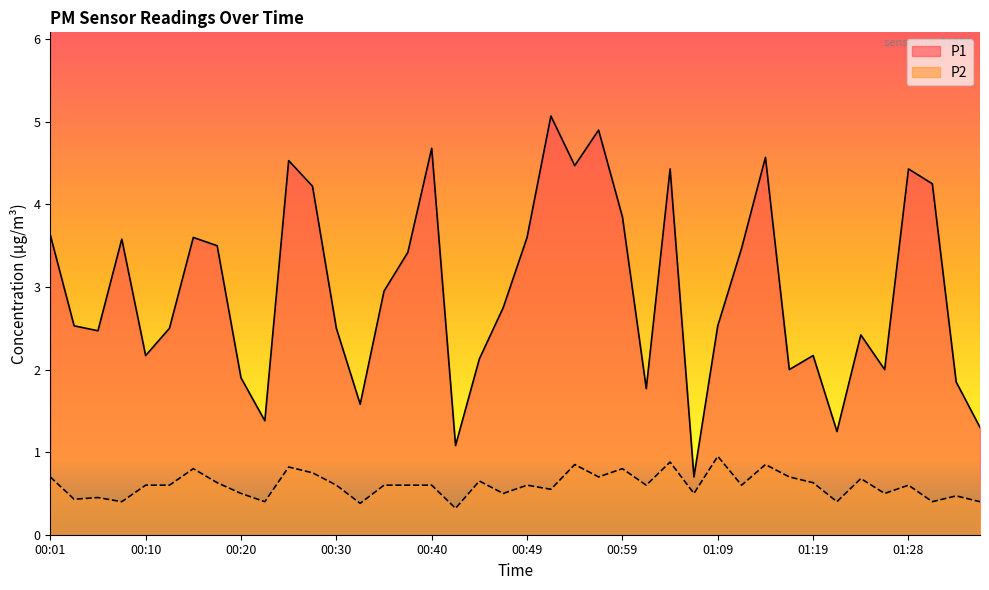

What are all the series names shown in the legend?

P1, P2